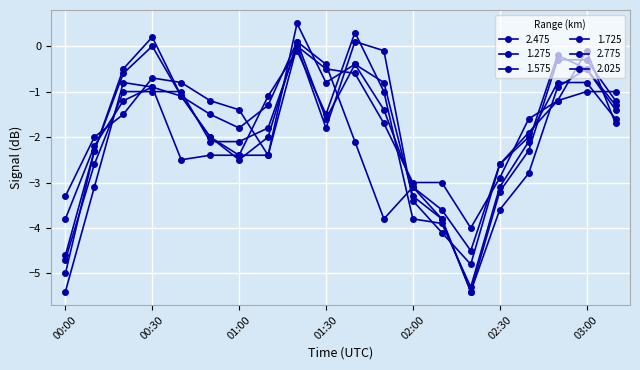

Where do 2.775 and 2.025 first cross each other?

00:10 and 00:20